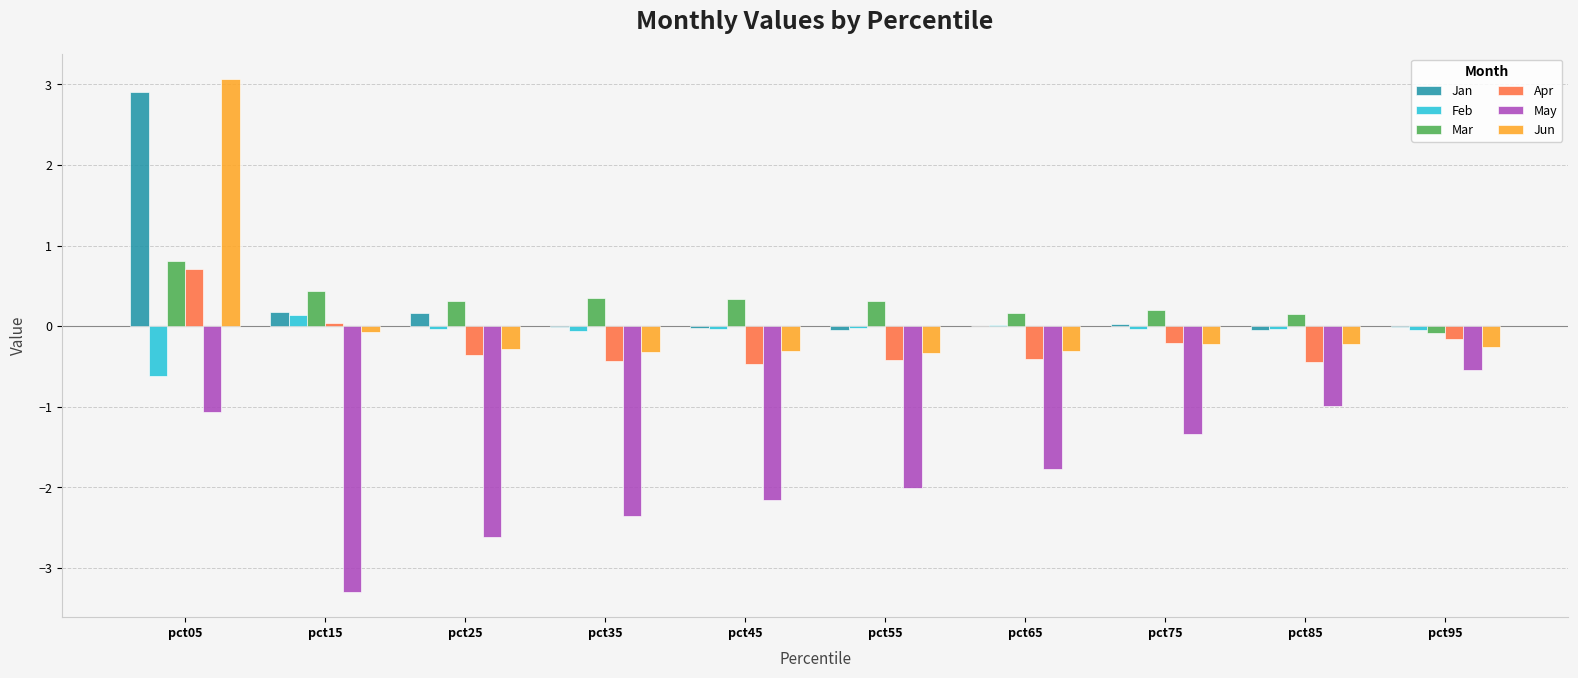

Are the bars horizontal?

No